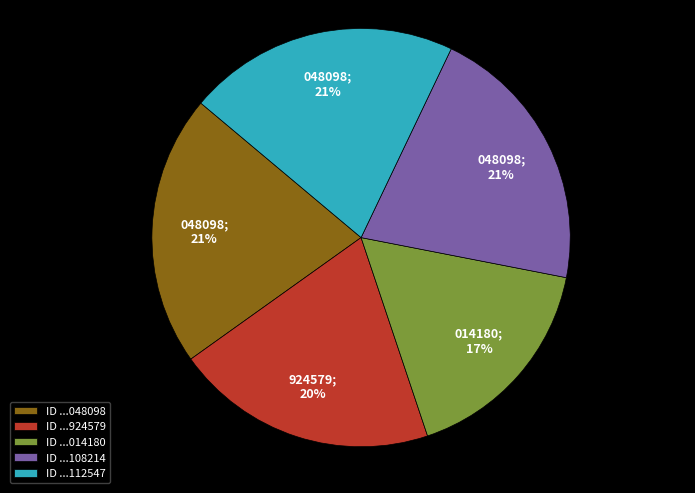

To the nearest percent, what is the difference between the ID ...014180 and ID ...048098 slice percentages?

4%